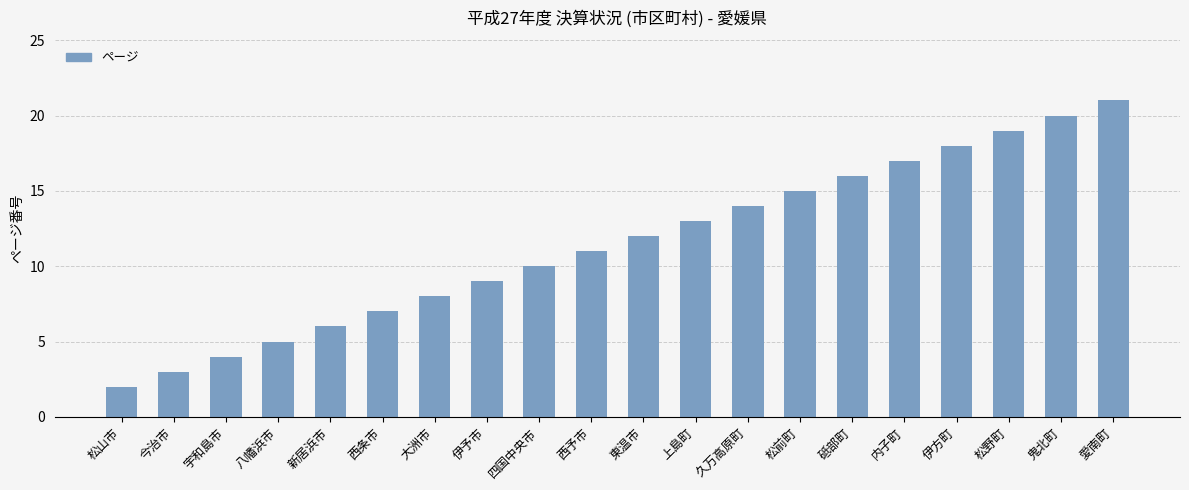

Which has a higher value, 新居浜市 or 上島町?

上島町